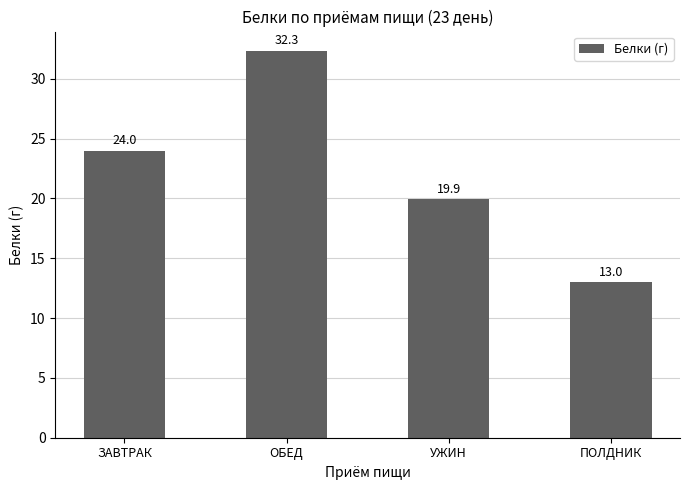

List the labels in order of value, largest first.

ОБЕД, ЗАВТРАК, УЖИН, ПОЛДНИК